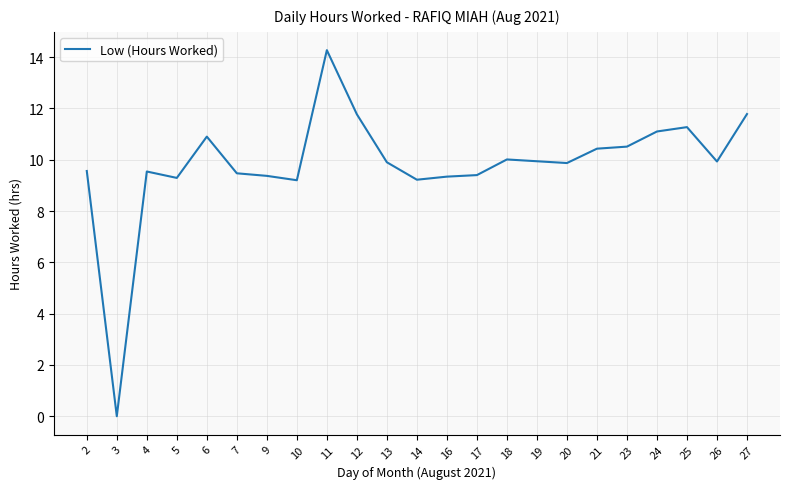

Between 14 and 12, which is larger?

12